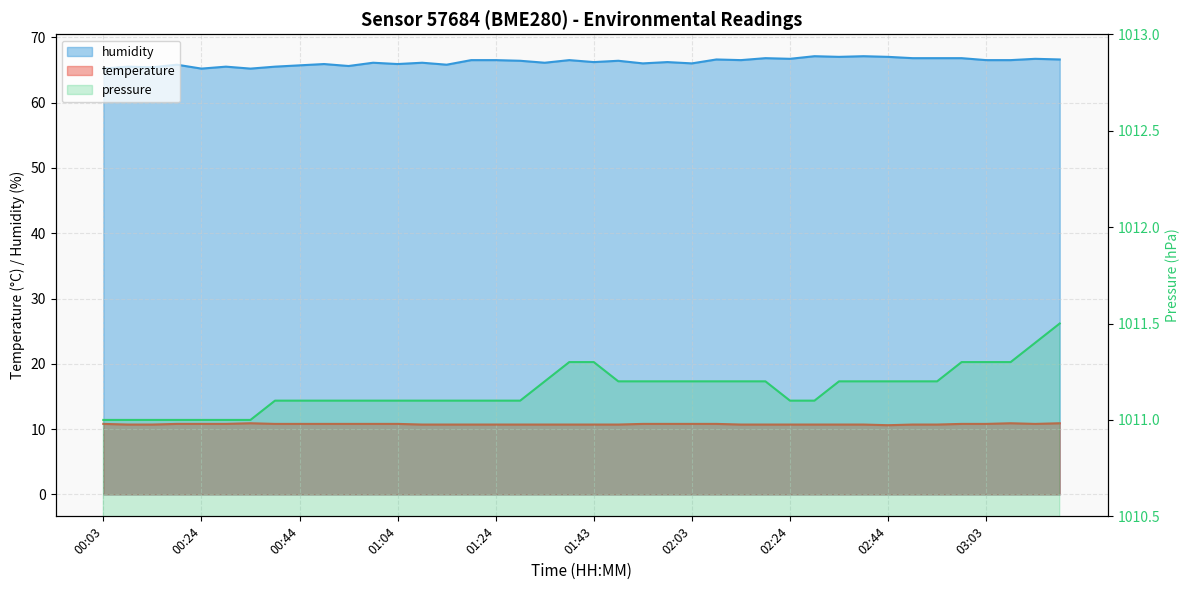

Does the chart display data point markers on the line(s)?

No